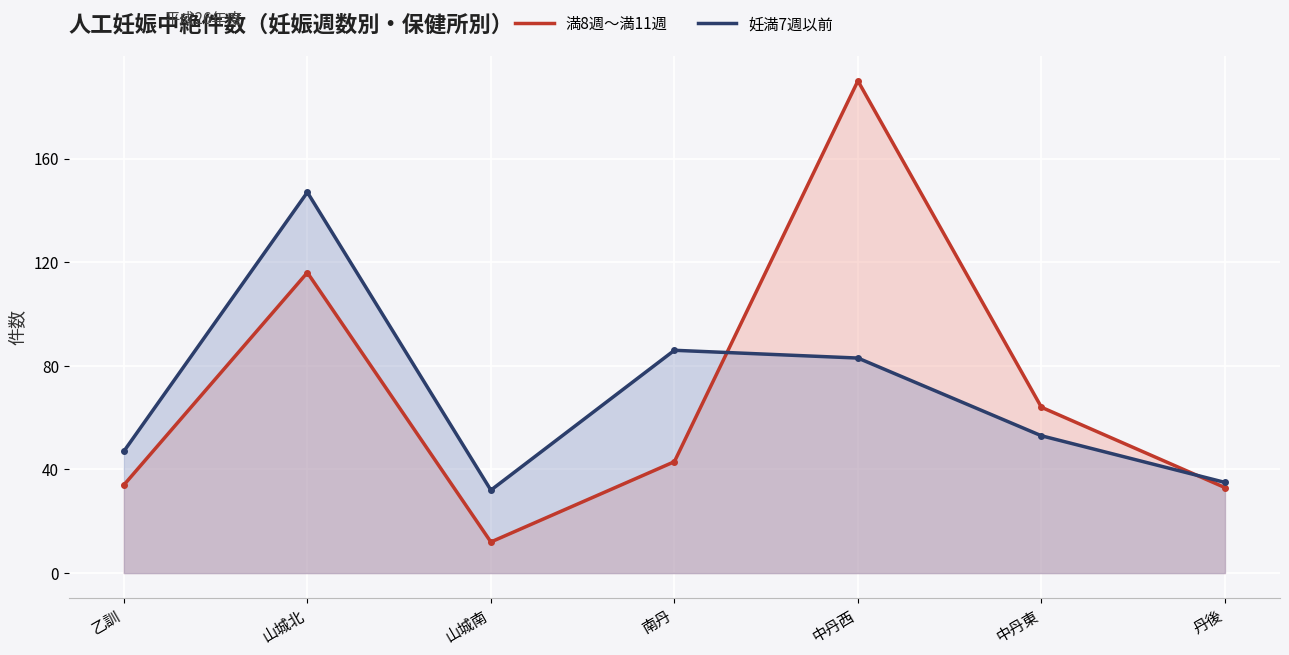

At which label does 妊満7週以前 reach its minimum?

山城南